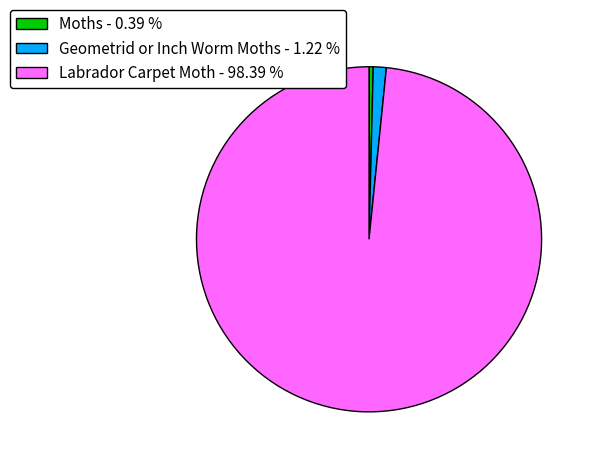

What is the smallest slice in the pie chart?

Moths